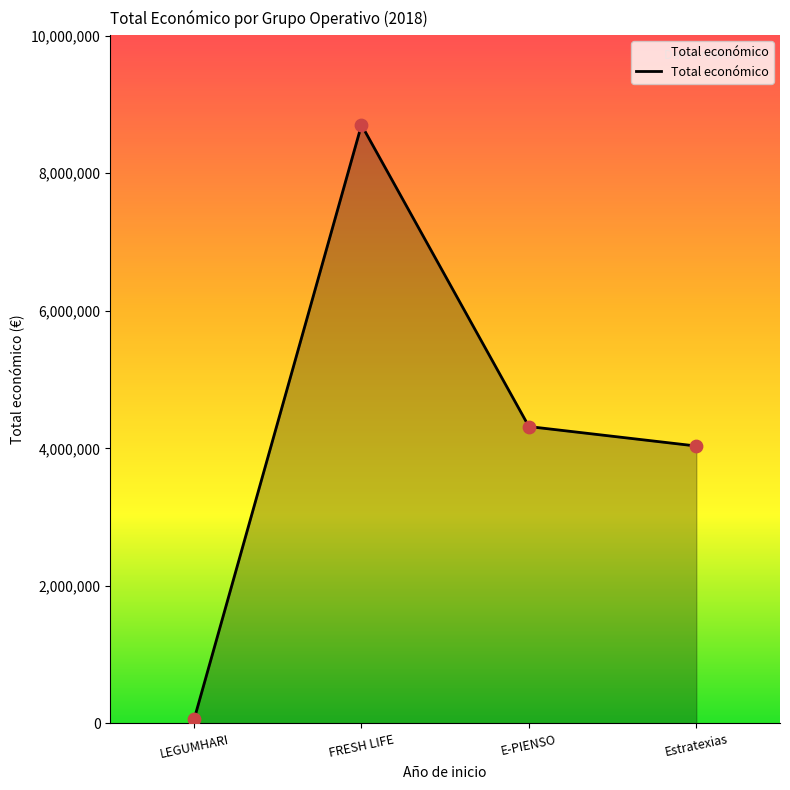

What is the change in value from FRESH LIFE to Estratexias?

-4668244